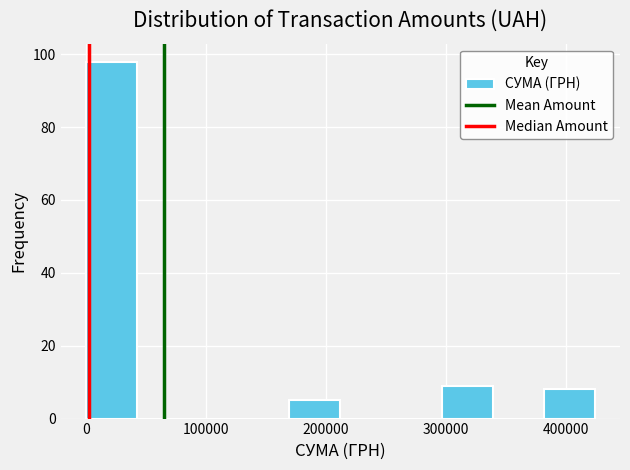

Which range on the x-axis has the tallest bar?

0 to 40000